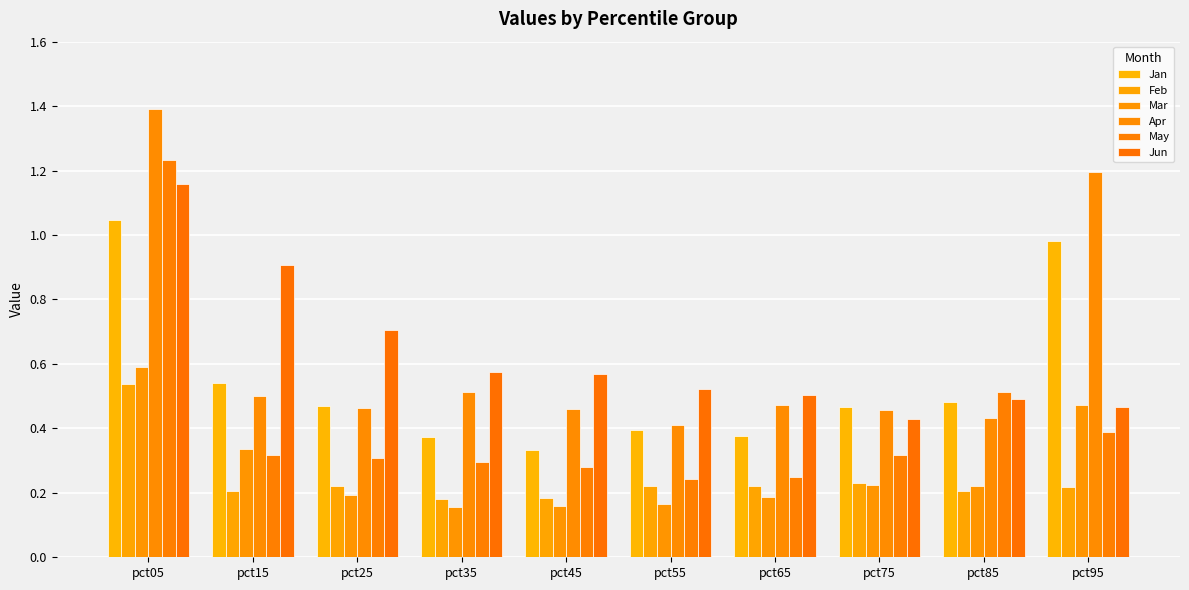

What is the highest value of the Apr series?

1.4